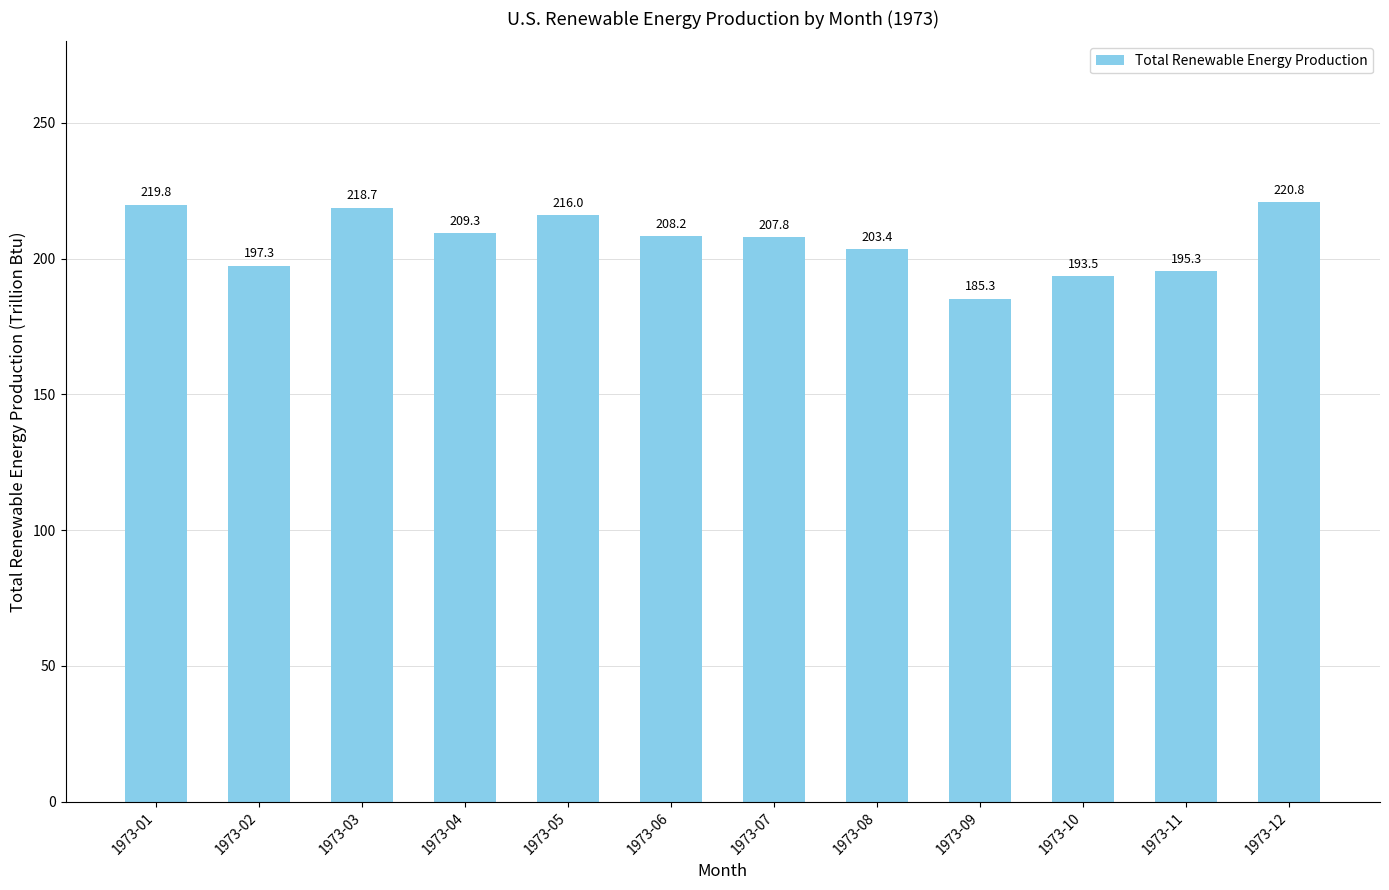

What is the ratio of the value at 1973-04 to the value at 1973-02?

1.1